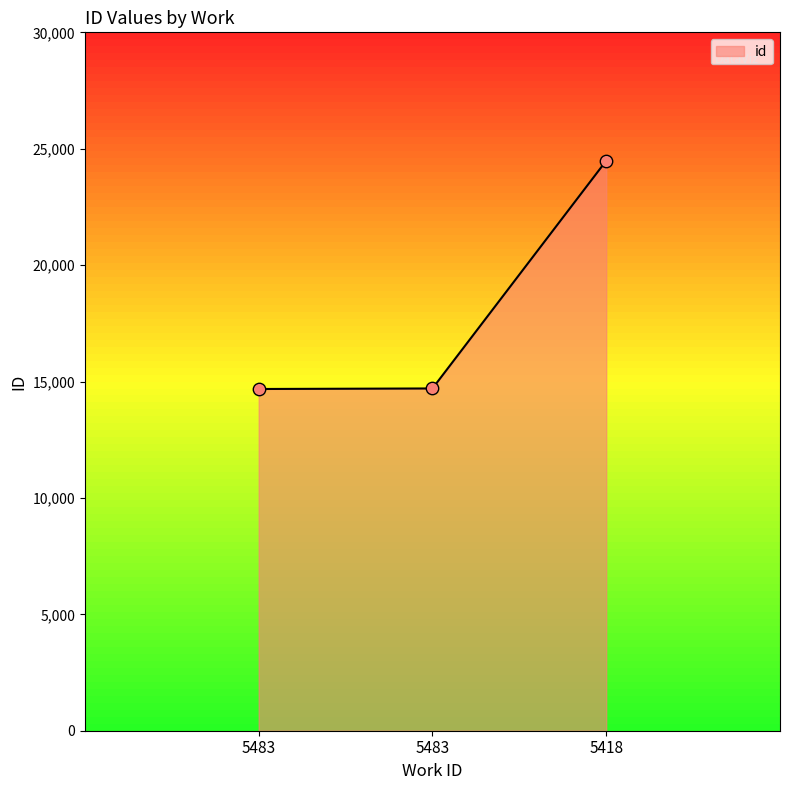

Which has a higher value, 5483 or 5418?

5418